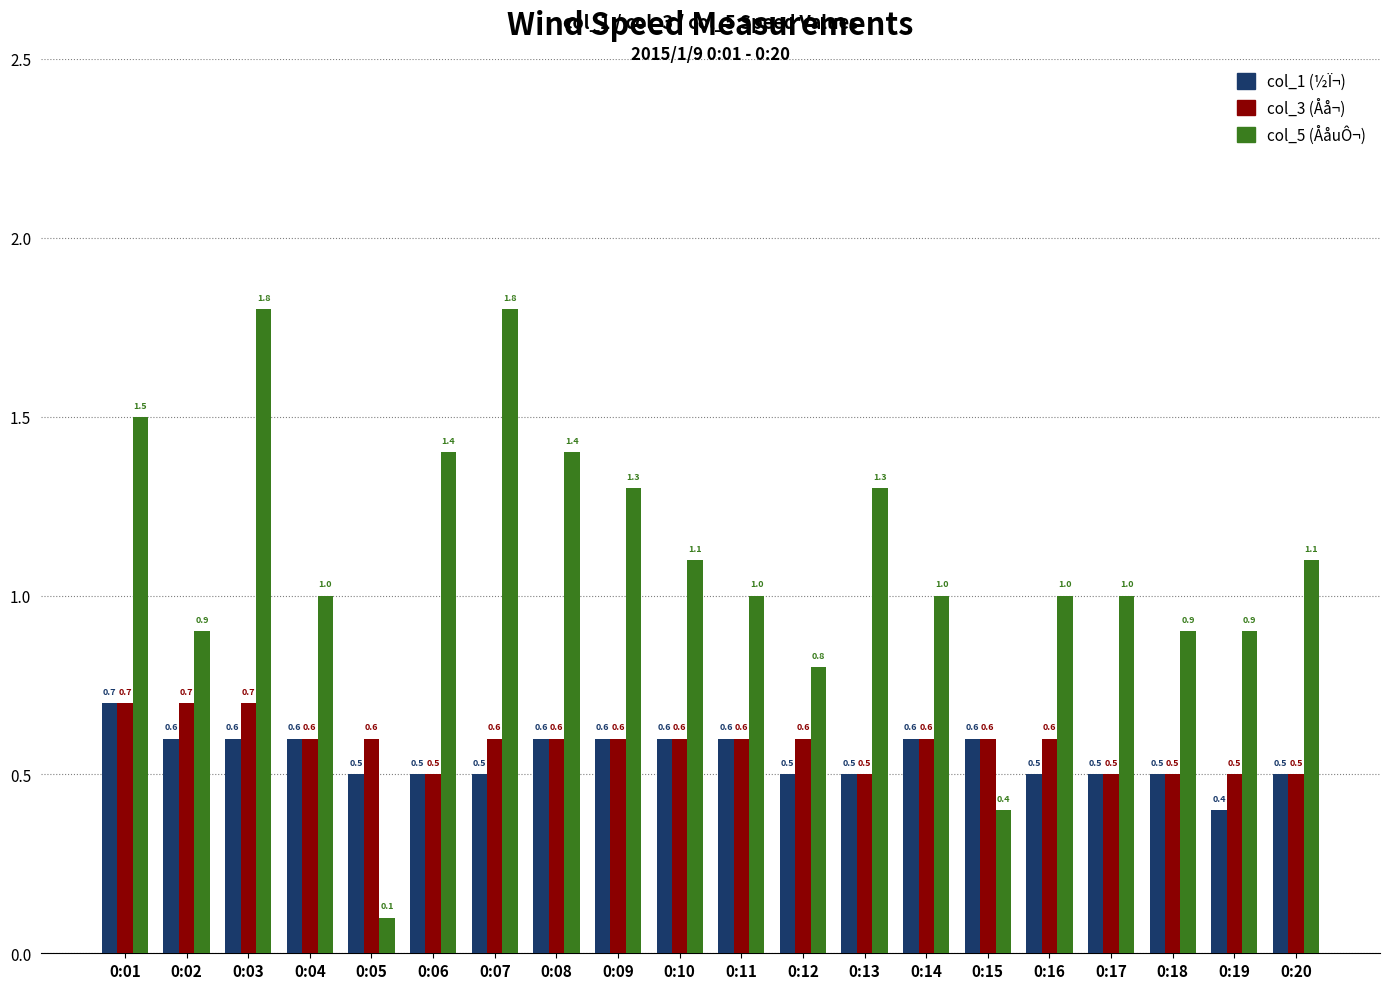

What is the difference between the highest and lowest values at 0:06?

0.9